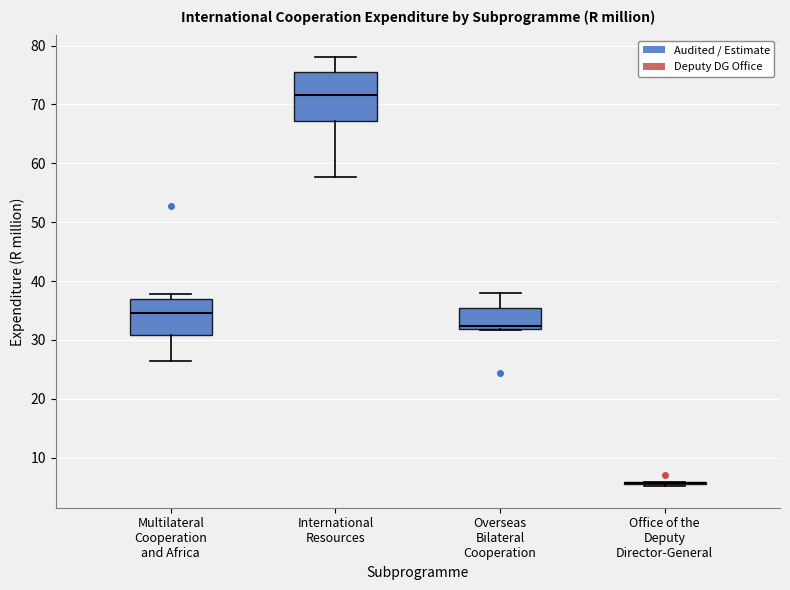

Reading left to right, read every box against the y-axis: the position of its median line, the range the box covers, and the ends of its whiskers. The values are not printed on the chart, so give them approximately, as read against the axis.

Multilateral Cooperation and Africa: median 35, box 31 to 37, whiskers 26 to 38
International Resources: median 72, box 67 to 75, whiskers 58 to 78
Overseas Bilateral Cooperation: median 32 (just above the box's lower edge), box 32 to 35, whiskers 32 to 38
Office of the Deputy Director-General: box collapsed to a line at 6, whiskers 5 to 6